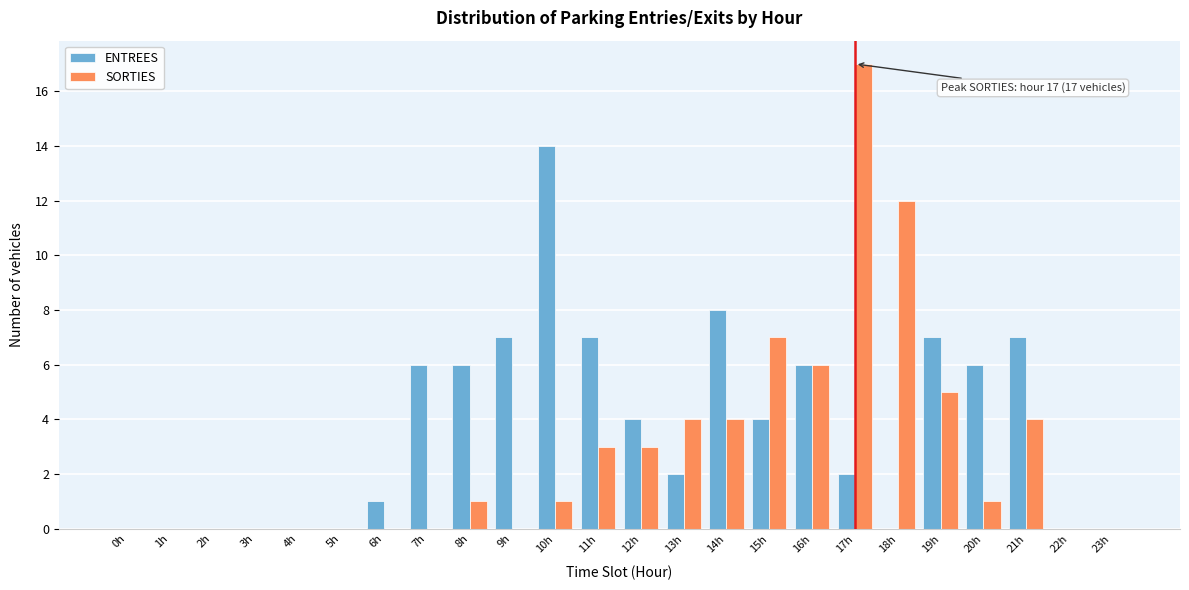

What is the maximum value shown in the chart?

17